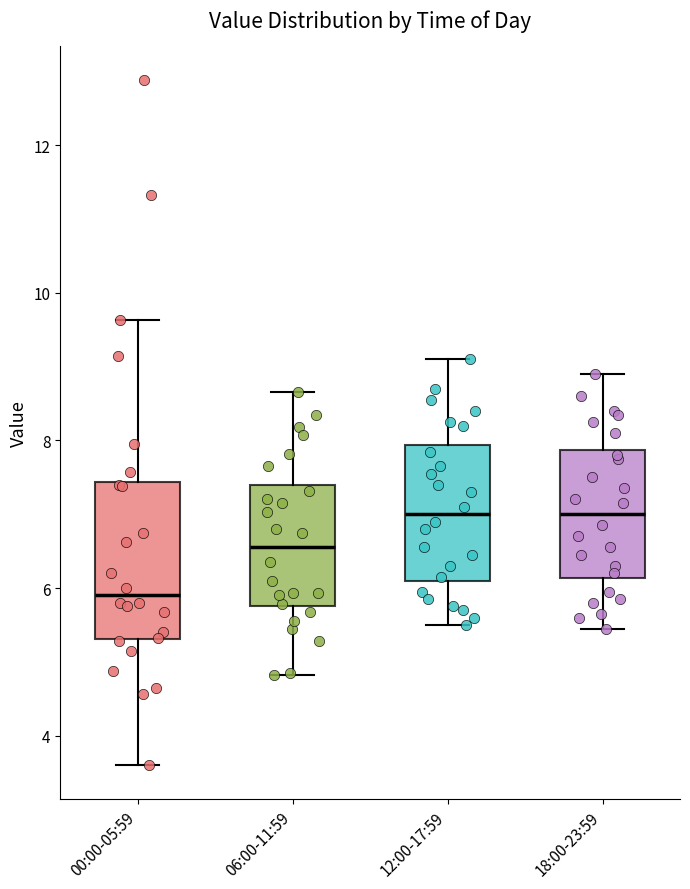

Where is the lower edge of the box for 00:00-05:59 on the y-axis? The values are not printed on the chart, so give them approximately, as read against the axis.

5.4